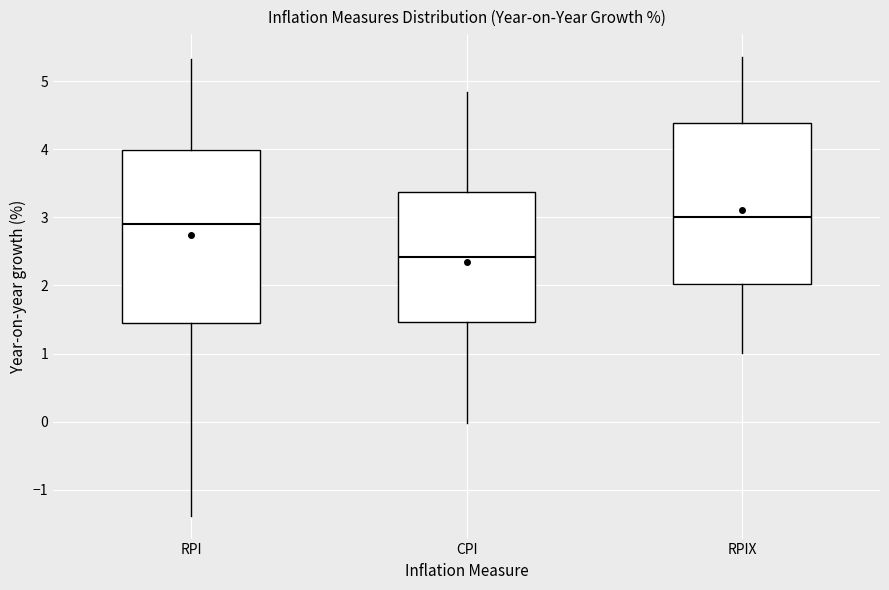

Reading left to right, transcribe this box plot: for each box, give where its median line is, the range the box spans, and where its two whiskers end, as read against the y-axis. The values are not printed on the chart, so give them approximately, as read against the axis.

RPI: median 2.9, box 1.4 to 4.0, whiskers -1.4 to 5.3
CPI: median 2.4, box 1.5 to 3.4, whiskers 0.0 to 4.8
RPIX: median 3.0, box 2.0 to 4.4, whiskers 1.0 to 5.4